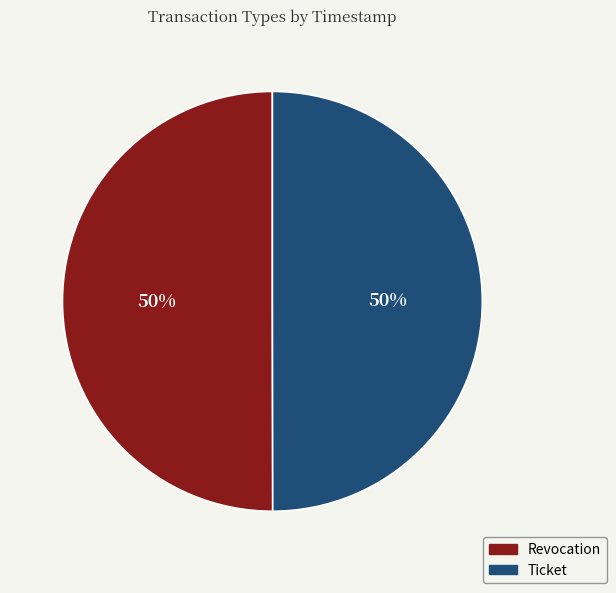

Approximately how many times larger is the value at Ticket compared to Revocation?

1.0